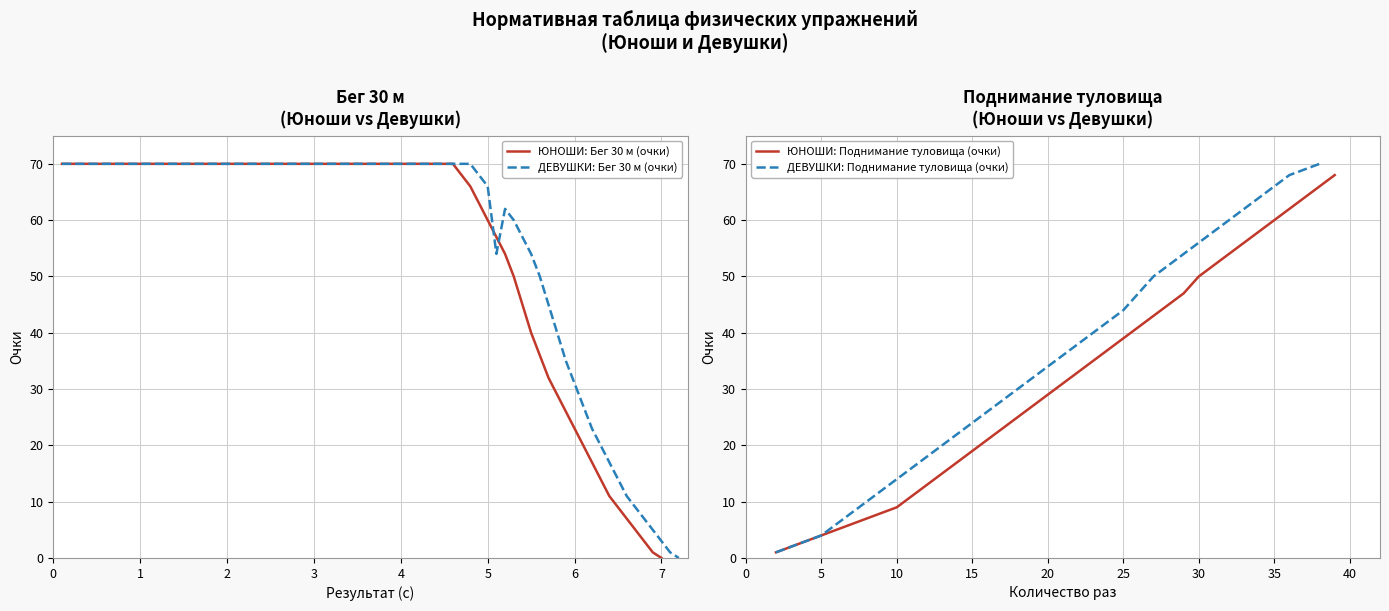

What is the sum of all ЮНОШИ: Бег 30 м (очки) values?

876